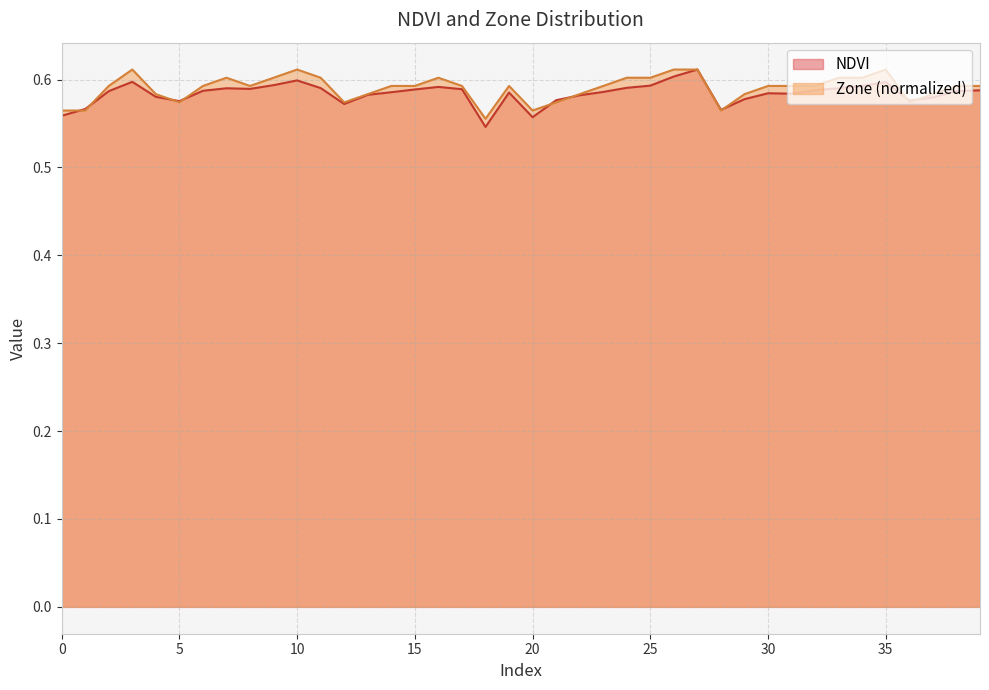

Reading right to left, transcribe all the data shown in this chart.

NDVI: 39=0.6	38=0.6	37=0.6	36=0.6	35=0.6	34=0.6	33=0.6	32=0.6	31=0.6	30=0.6	29=0.6	28=0.6	27=0.6	26=0.6	25=0.6	24=0.6	23=0.6	22=0.6	21=0.6	20=0.6	19=0.6	18=0.5	17=0.6	16=0.6	15=0.6	14=0.6	13=0.6	12=0.6	11=0.6	10=0.6	9=0.6	8=0.6	7=0.6	6=0.6	5=0.6	4=0.6	3=0.6	2=0.6	1=0.6	0=0.6
Zone: 39=0.6	38=0.6	37=0.6	36=0.6	35=0.6	34=0.6	33=0.6	32=0.6	31=0.6	30=0.6	29=0.6	28=0.6	27=0.6	26=0.6	25=0.6	24=0.6	23=0.6	22=0.6	21=0.6	20=0.6	19=0.6	18=0.6	17=0.6	16=0.6	15=0.6	14=0.6	13=0.6	12=0.6	11=0.6	10=0.6	9=0.6	8=0.6	7=0.6	6=0.6	5=0.6	4=0.6	3=0.6	2=0.6	1=0.6	0=0.6